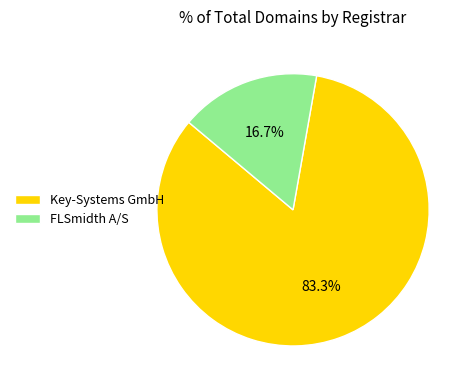

What is the majority slice?

Key-Systems GmbH